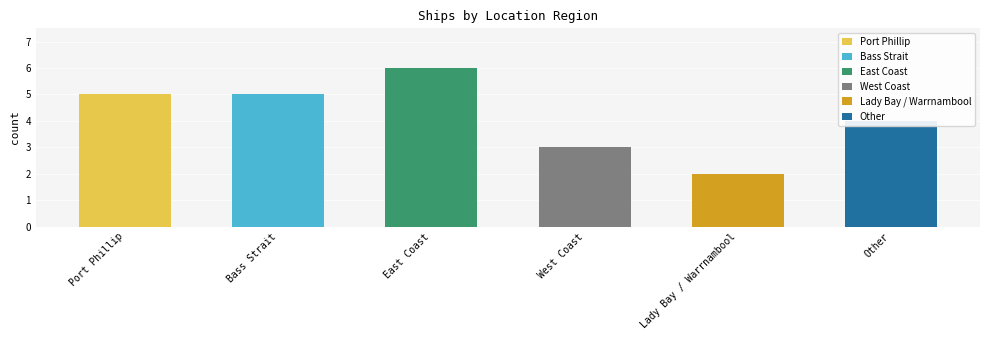

What is the difference between the values at Port Phillip and Lady Bay / Warrnambool?

3